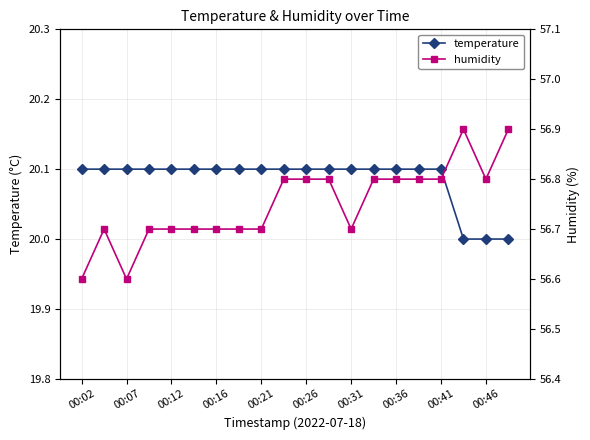

True or false: temperature has a value of 30.1 at 00:16.

False